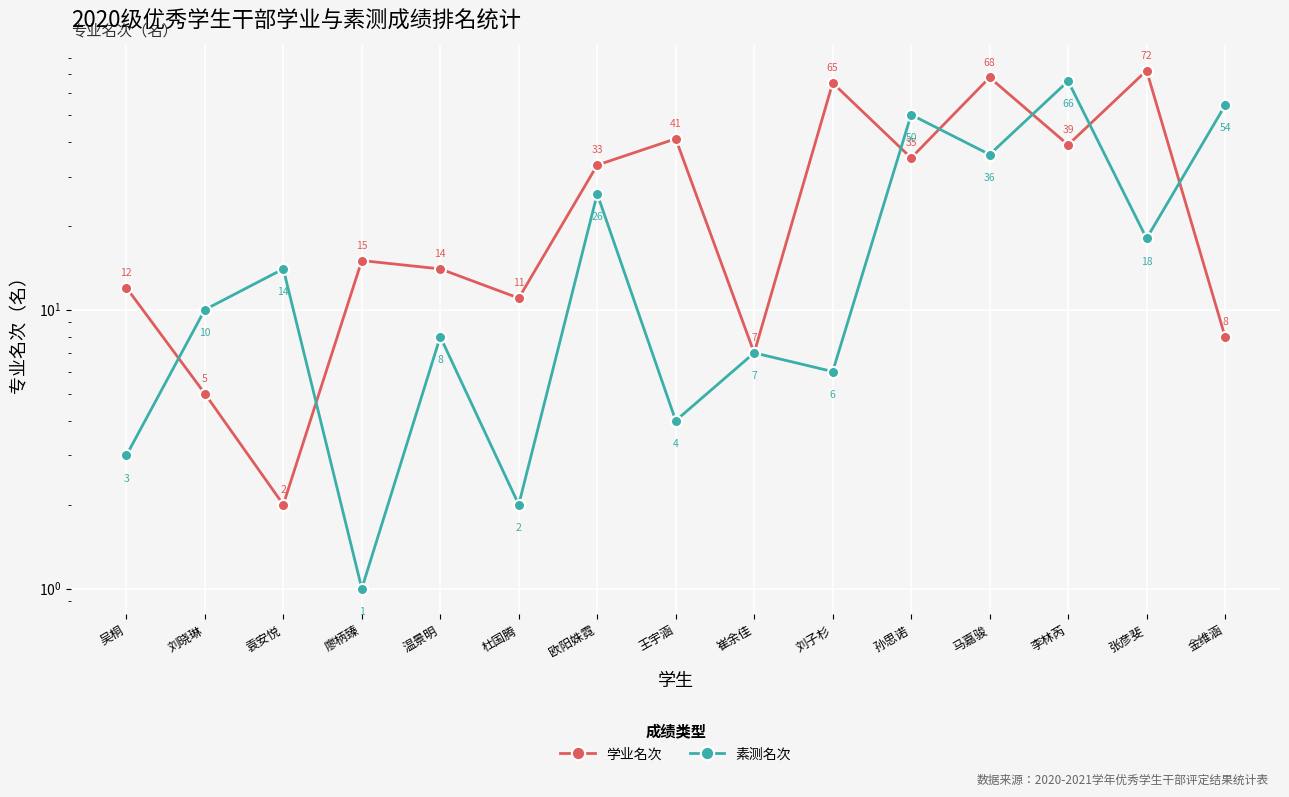

List the series in order of their peak value, highest first.

学业名次, 素测名次